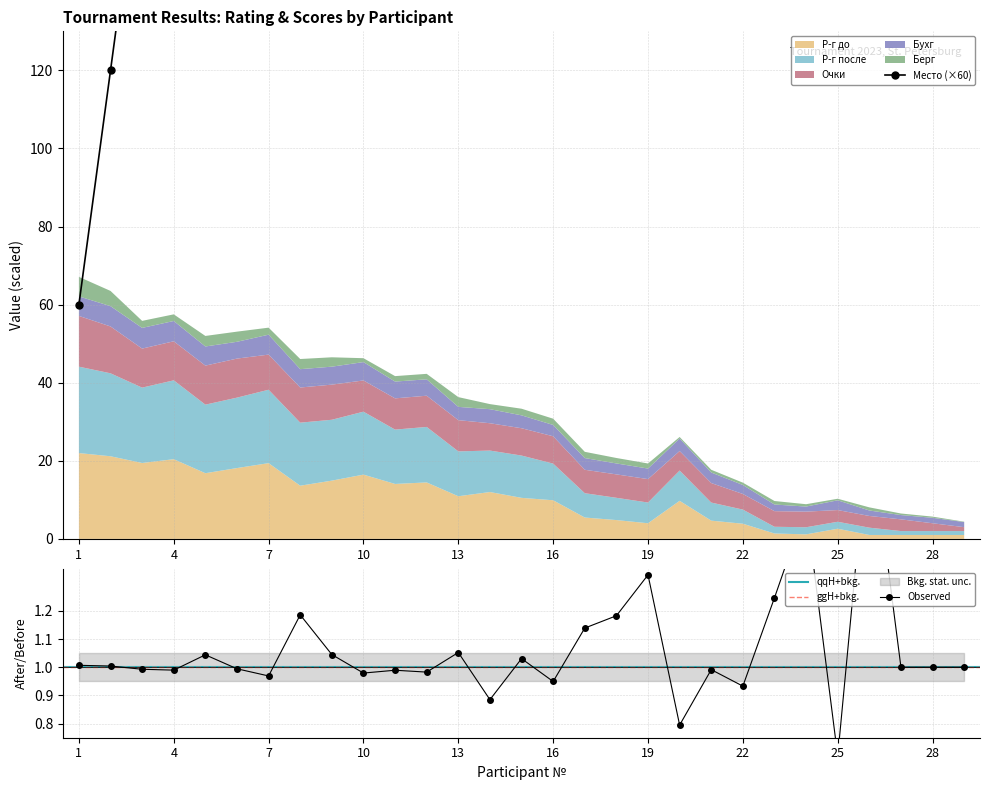

At which category does Берг reach its first local peak?

5